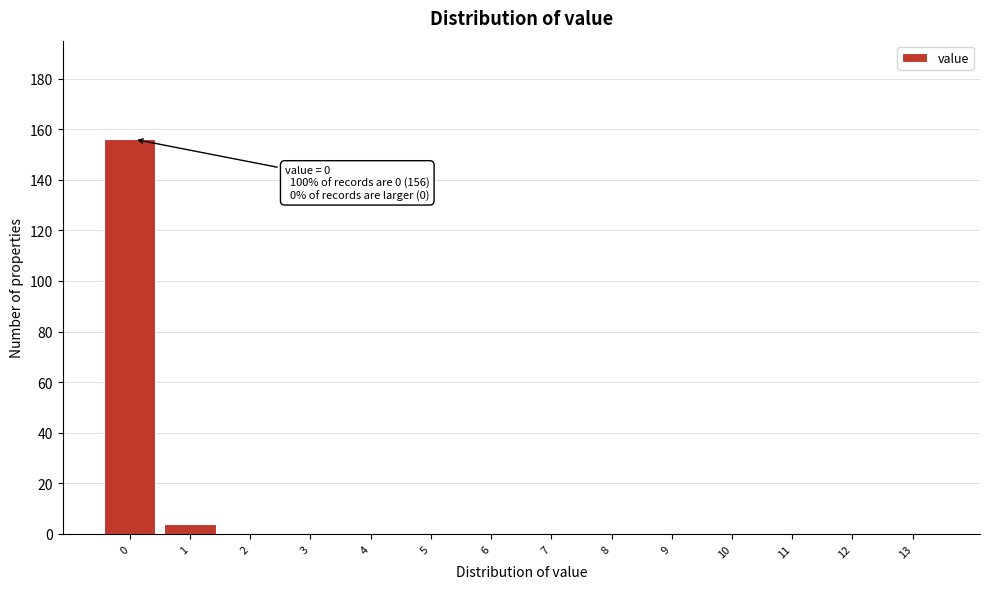

Reading left to right, transcribe all the data shown in this chart.

0=156	1=4	2=0	3=0	4=0	5=0	6=0	7=0	8=0	9=0	10=0	11=0	12=0	13=0